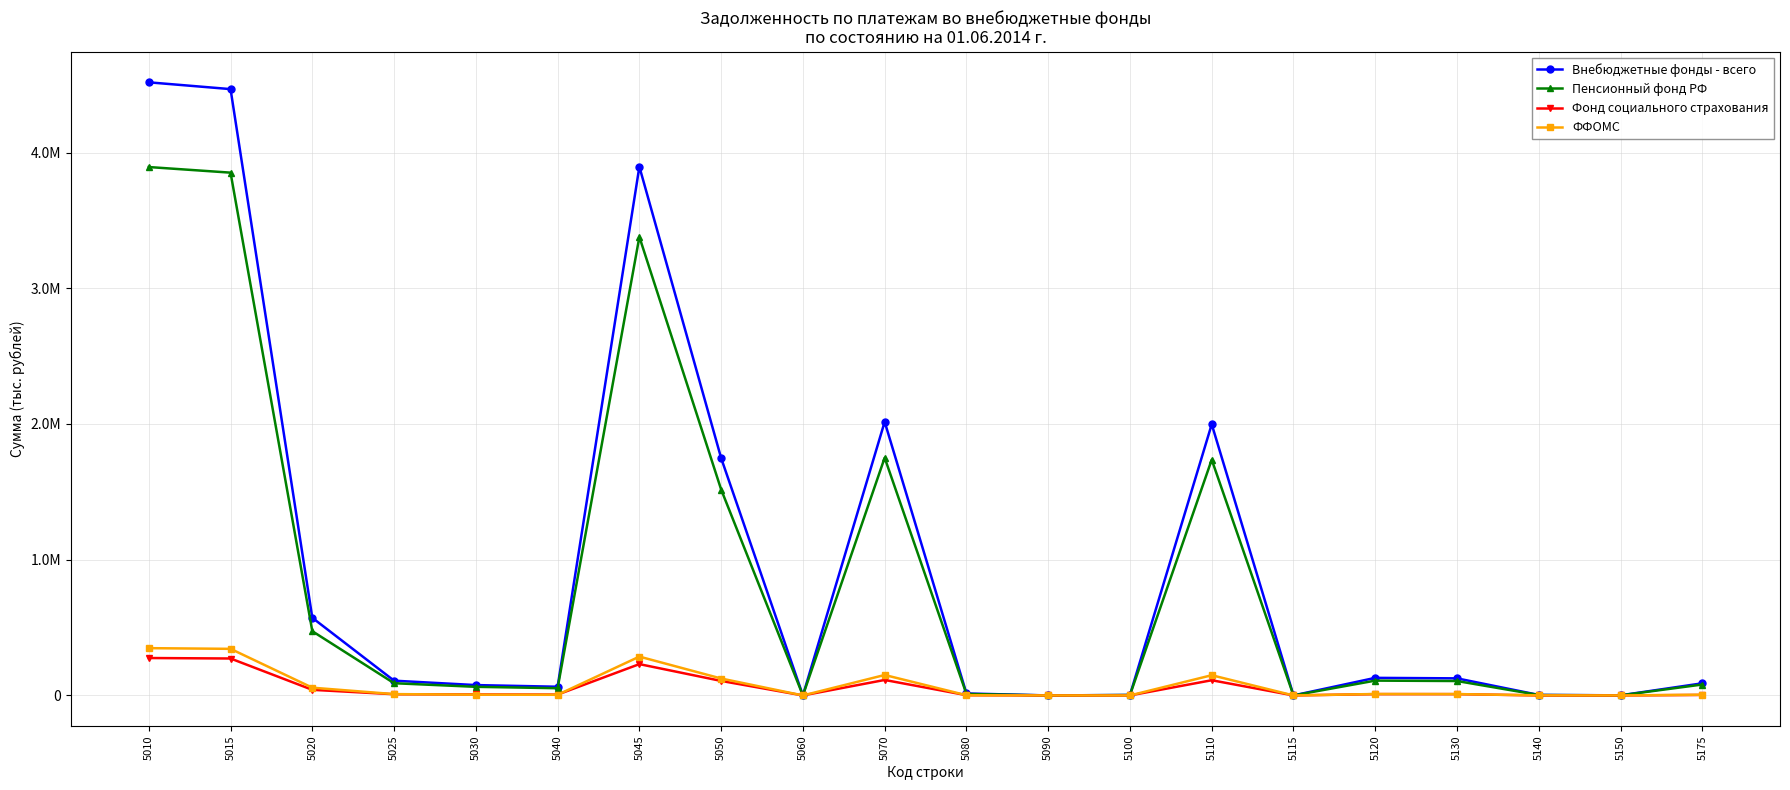

What are all the series names shown in the legend?

Внебюджетные фонды - всего, Пенсионный фонд РФ, Фонд социального страхования, ФФОМС